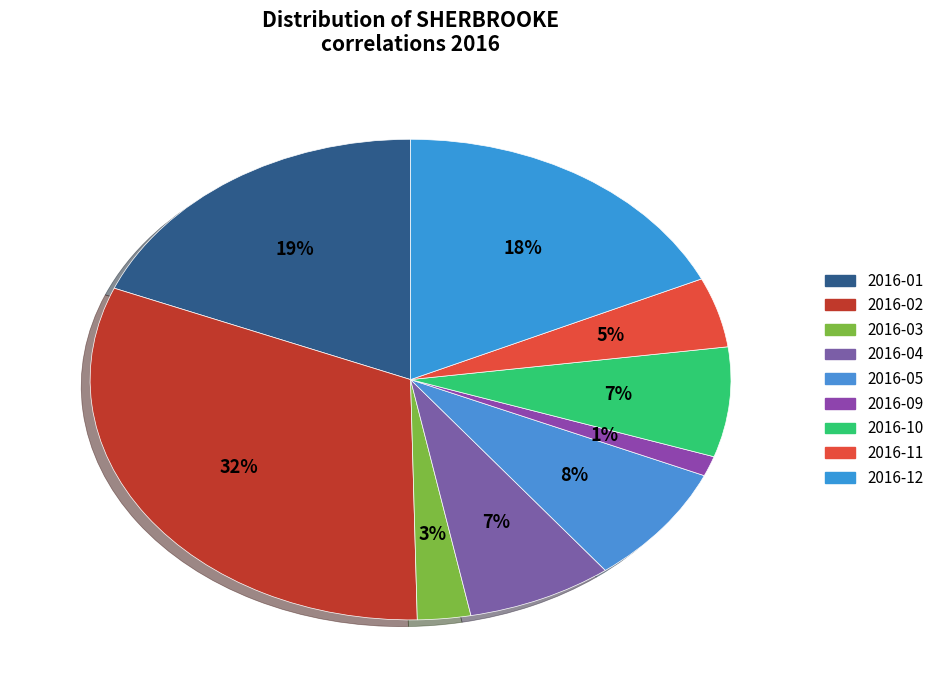

Count the number of slices in the pie.

9